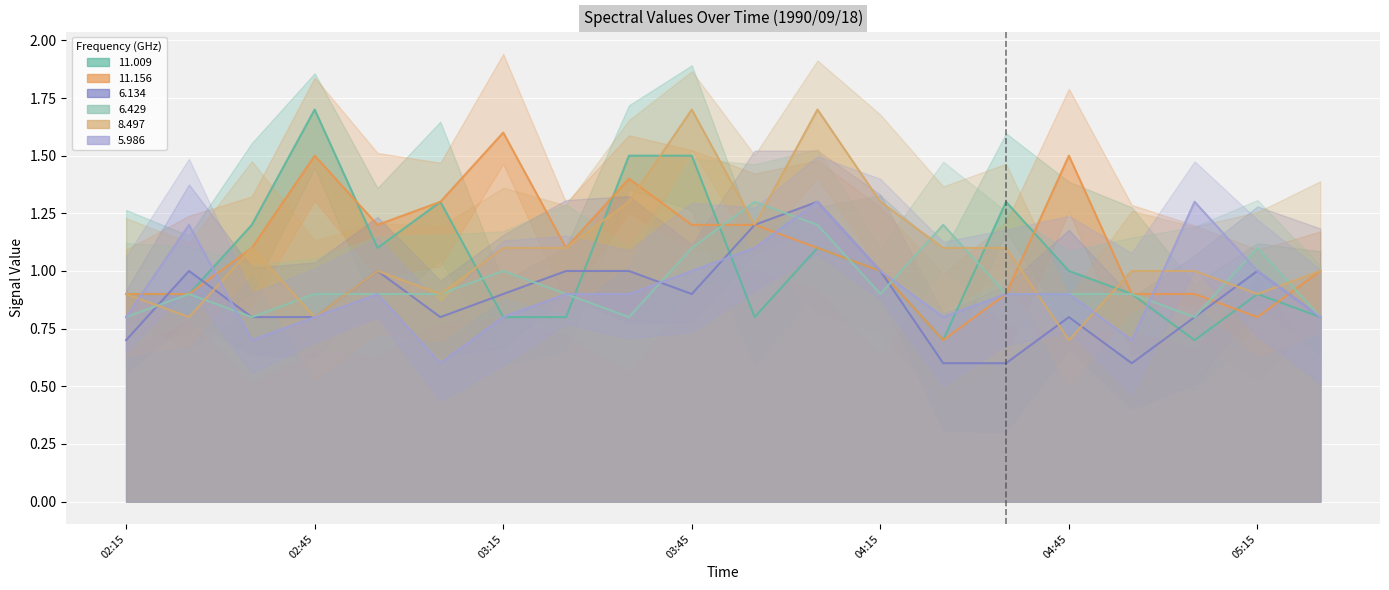

Reading left to right, what are all the values shown in this chart?

11.009: 1990/09/18 02:15=0.9	1990/09/18 02:25=0.9	1990/09/18 02:35=1.2	1990/09/18 02:45=1.7	1990/09/18 02:55=1.1	1990/09/18 03:05=1.3	1990/09/18 03:15=0.8	1990/09/18 03:25=0.8	1990/09/18 03:35=1.5	1990/09/18 03:45=1.5	1990/09/18 03:55=0.8	1990/09/18 04:05=1.1	1990/09/18 04:15=1.0	1990/09/18 04:25=0.7	1990/09/18 04:35=1.3	1990/09/18 04:45=1.0	1990/09/18 04:55=0.9	1990/09/18 05:05=0.7	1990/09/18 05:15=0.9	1990/09/18 05:25=0.8
11.156: 1990/09/18 02:15=0.9	1990/09/18 02:25=0.9	1990/09/18 02:35=1.1	1990/09/18 02:45=1.5	1990/09/18 02:55=1.2	1990/09/18 03:05=1.3	1990/09/18 03:15=1.6	1990/09/18 03:25=1.1	1990/09/18 03:35=1.4	1990/09/18 03:45=1.2	1990/09/18 03:55=1.2	1990/09/18 04:05=1.1	1990/09/18 04:15=1.0	1990/09/18 04:25=0.7	1990/09/18 04:35=0.9	1990/09/18 04:45=1.5	1990/09/18 04:55=0.9	1990/09/18 05:05=0.9	1990/09/18 05:15=0.8	1990/09/18 05:25=1.0
6.134: 1990/09/18 02:15=0.7	1990/09/18 02:25=1.0	1990/09/18 02:35=0.8	1990/09/18 02:45=0.8	1990/09/18 02:55=1.0	1990/09/18 03:05=0.8	1990/09/18 03:15=0.9	1990/09/18 03:25=1.0	1990/09/18 03:35=1.0	1990/09/18 03:45=0.9	1990/09/18 03:55=1.2	1990/09/18 04:05=1.3	1990/09/18 04:15=1.0	1990/09/18 04:25=0.6	1990/09/18 04:35=0.6	1990/09/18 04:45=0.8	1990/09/18 04:55=0.6	1990/09/18 05:05=0.8	1990/09/18 05:15=1.0	1990/09/18 05:25=0.8
6.429: 1990/09/18 02:15=0.8	1990/09/18 02:25=0.9	1990/09/18 02:35=0.8	1990/09/18 02:45=0.9	1990/09/18 02:55=0.9	1990/09/18 03:05=0.9	1990/09/18 03:15=1.0	1990/09/18 03:25=0.9	1990/09/18 03:35=0.8	1990/09/18 03:45=1.1	1990/09/18 03:55=1.3	1990/09/18 04:05=1.2	1990/09/18 04:15=0.9	1990/09/18 04:25=1.2	1990/09/18 04:35=0.9	1990/09/18 04:45=0.9	1990/09/18 04:55=0.9	1990/09/18 05:05=0.8	1990/09/18 05:15=1.1	1990/09/18 05:25=0.8
8.497: 1990/09/18 02:15=0.9	1990/09/18 02:25=0.8	1990/09/18 02:35=1.1	1990/09/18 02:45=0.8	1990/09/18 02:55=1.0	1990/09/18 03:05=0.9	1990/09/18 03:15=1.1	1990/09/18 03:25=1.1	1990/09/18 03:35=1.3	1990/09/18 03:45=1.7	1990/09/18 03:55=1.2	1990/09/18 04:05=1.7	1990/09/18 04:15=1.3	1990/09/18 04:25=1.1	1990/09/18 04:35=1.1	1990/09/18 04:45=0.7	1990/09/18 04:55=1.0	1990/09/18 05:05=1.0	1990/09/18 05:15=0.9	1990/09/18 05:25=1.0
5.986: 1990/09/18 02:15=0.8	1990/09/18 02:25=1.2	1990/09/18 02:35=0.7	1990/09/18 02:45=0.8	1990/09/18 02:55=0.9	1990/09/18 03:05=0.6	1990/09/18 03:15=0.8	1990/09/18 03:25=0.9	1990/09/18 03:35=0.9	1990/09/18 03:45=1.0	1990/09/18 03:55=1.1	1990/09/18 04:05=1.3	1990/09/18 04:15=1.0	1990/09/18 04:25=0.8	1990/09/18 04:35=0.9	1990/09/18 04:45=0.9	1990/09/18 04:55=0.7	1990/09/18 05:05=1.3	1990/09/18 05:15=1.0	1990/09/18 05:25=0.8